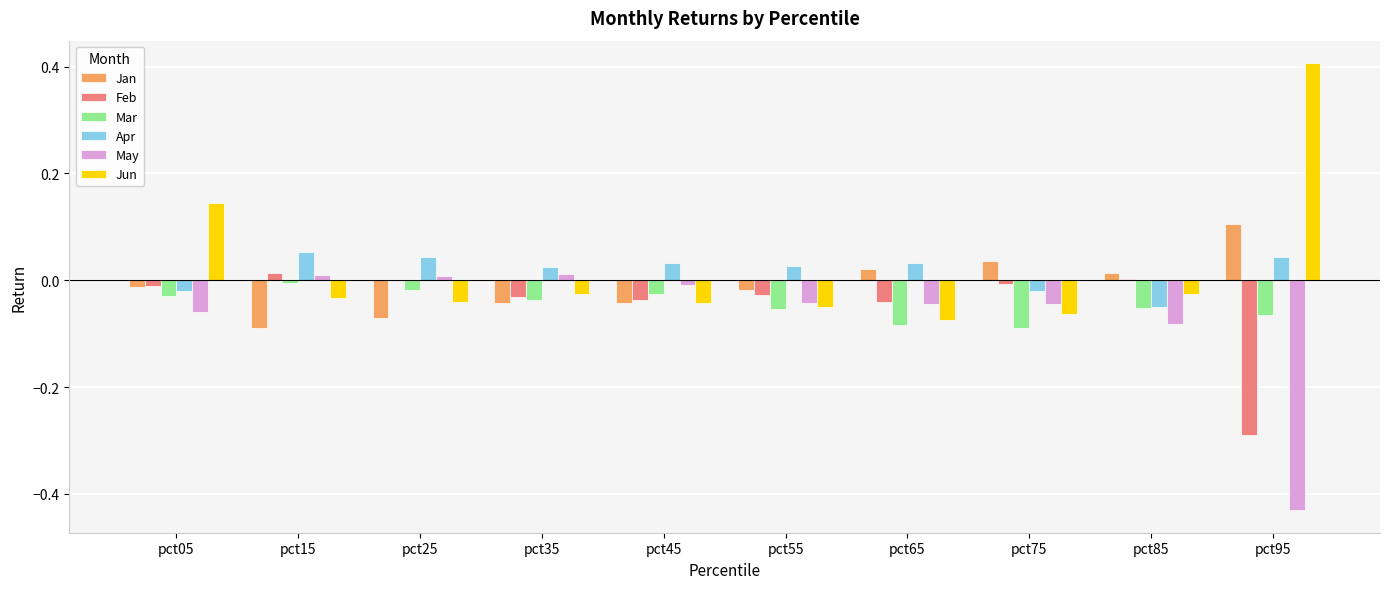

What is the greatest value displayed?

0.4